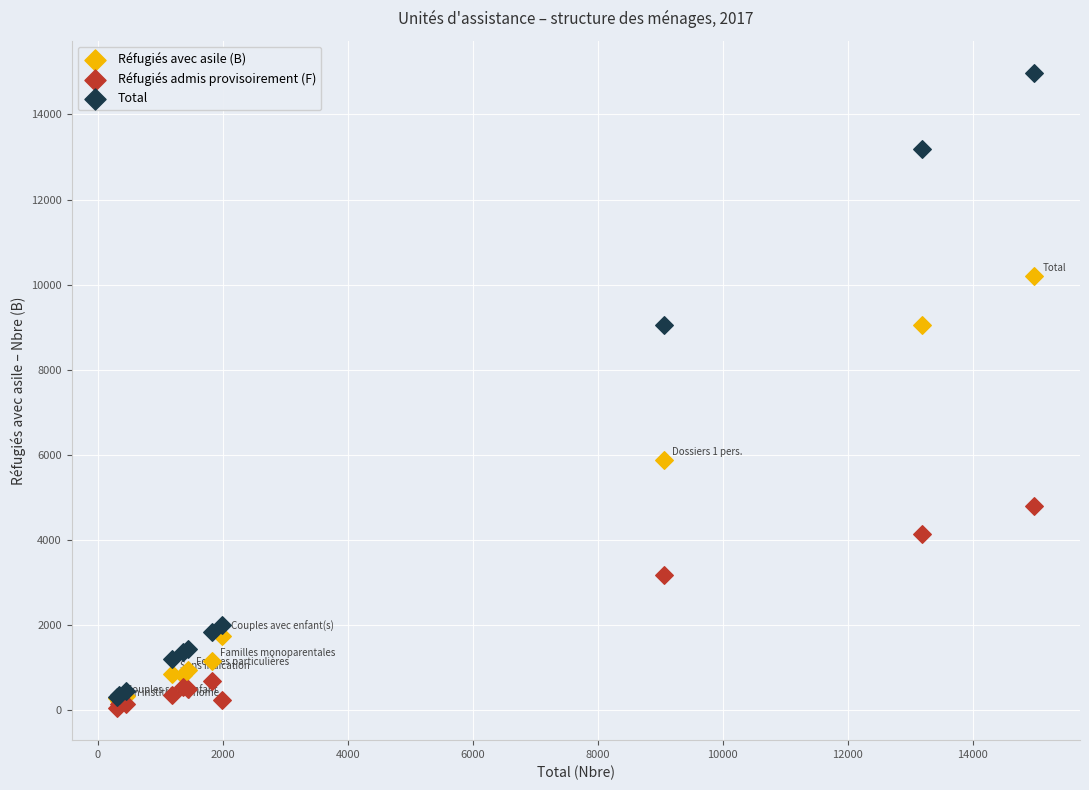

In the Réfugiés avec asile (B) series, what Y value is closest to 5204?

5876